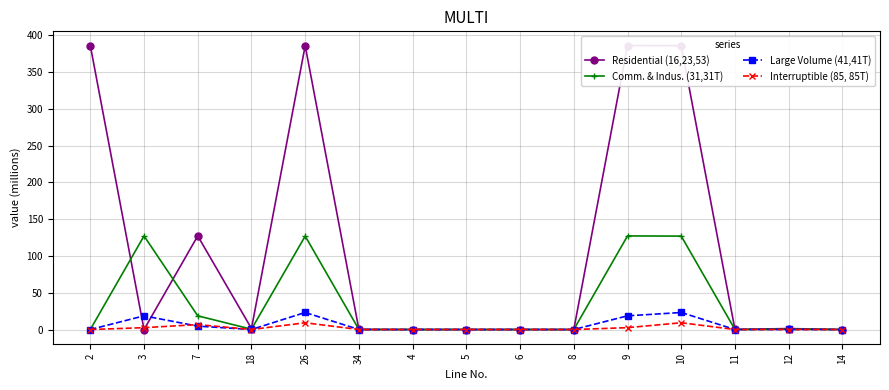

Is it true that Large Volume (41,41T) equals 0.0 at 5?

True